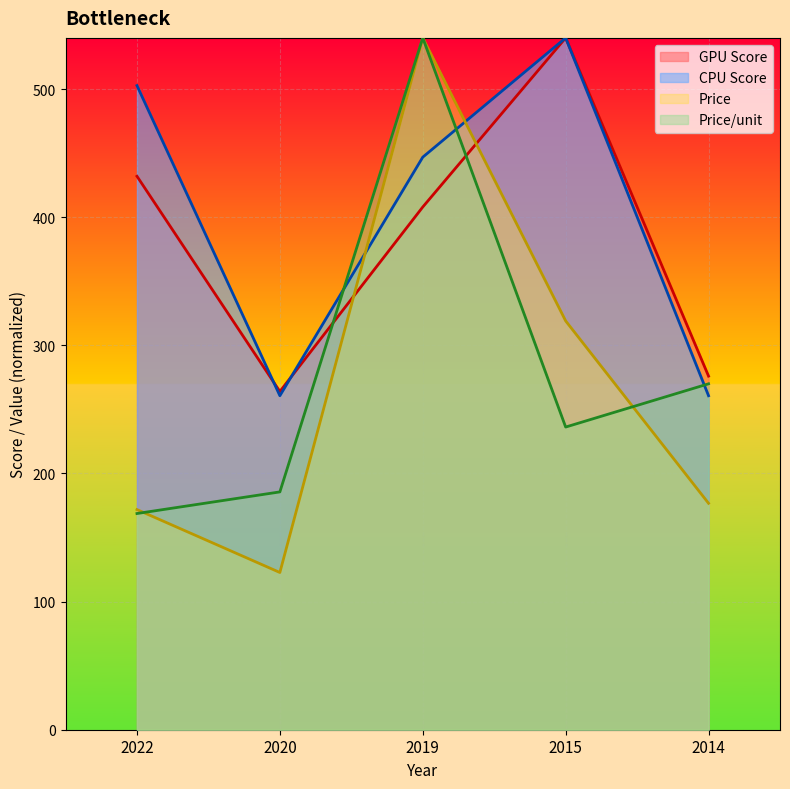

What is the average value of the GPU Score series?

384.0